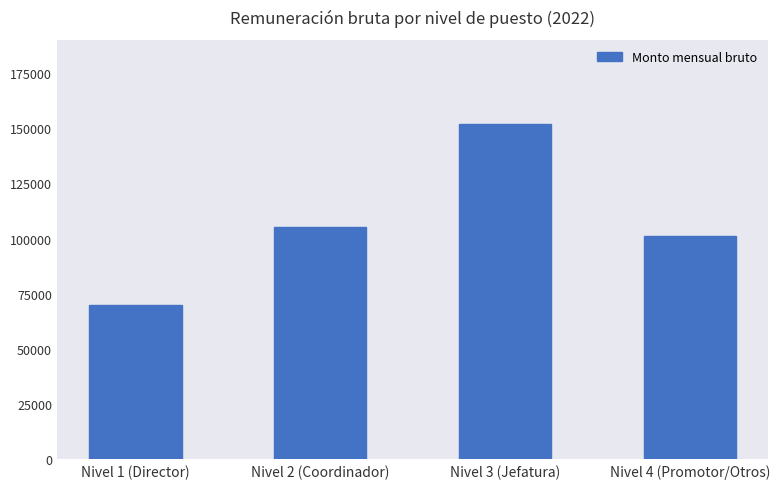

At which label is the value closest to 111000?

Nivel 2 (Coordinador)